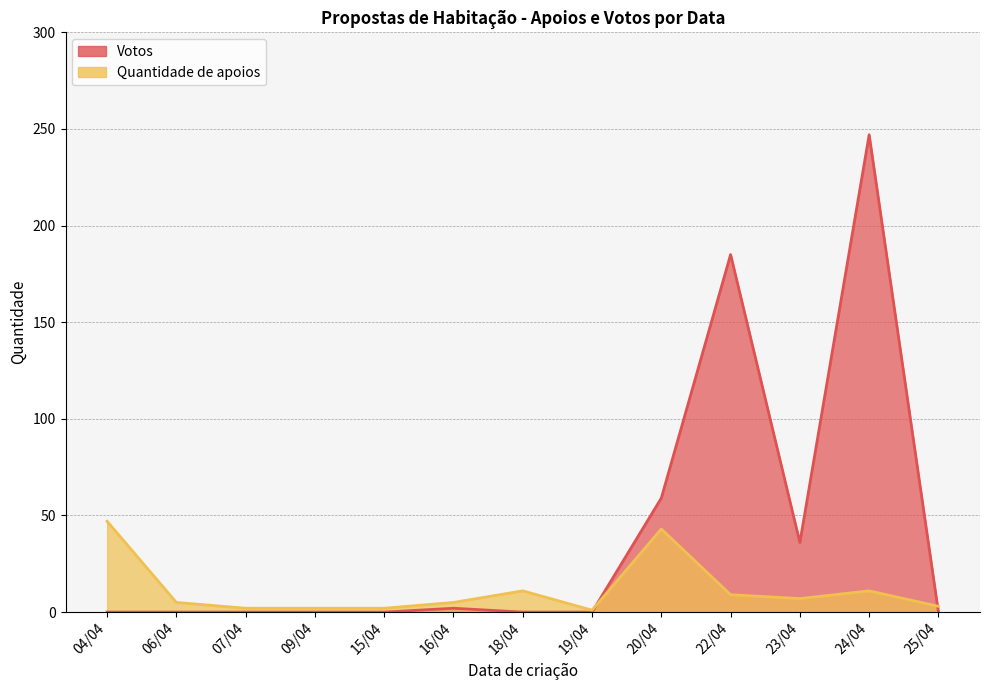

What is the difference between the second highest and minimum values in the Votos series?

185